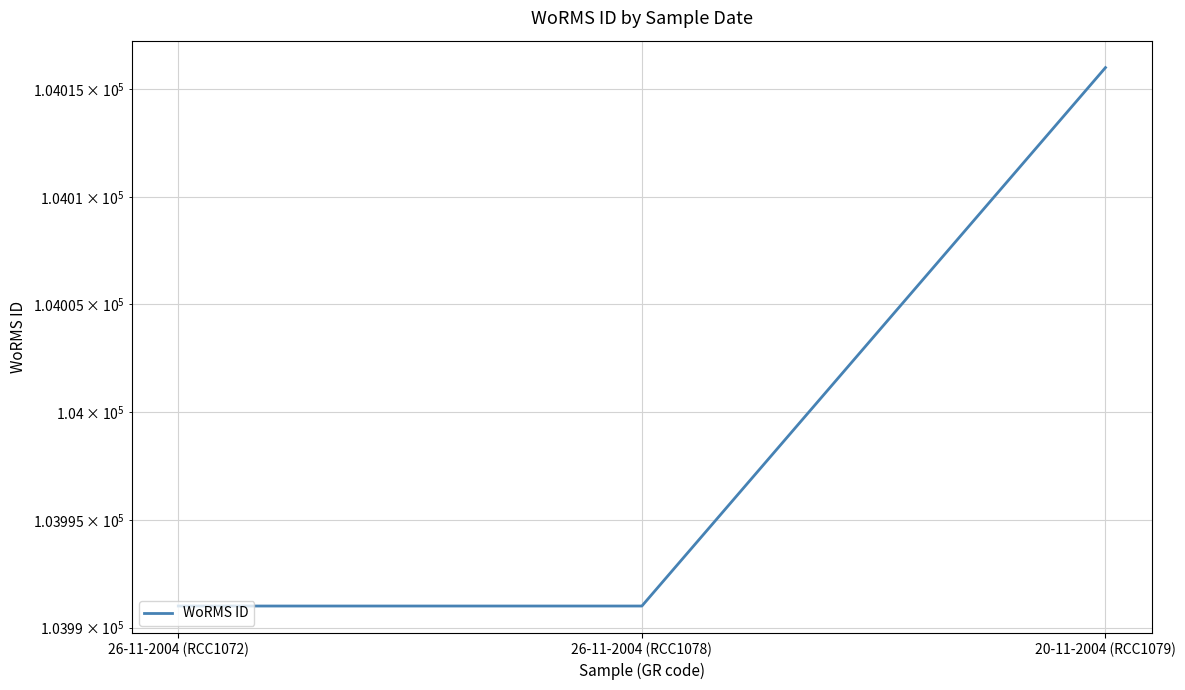

Does the chart display data point markers on the line(s)?

No